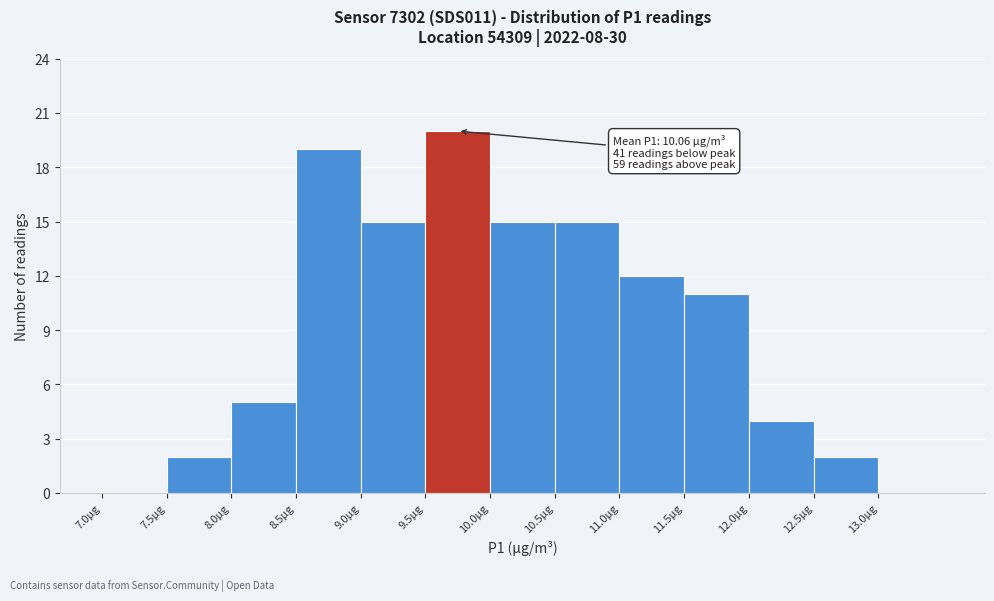

Which range on the x-axis has the tallest bar?

9.5 to 10.0